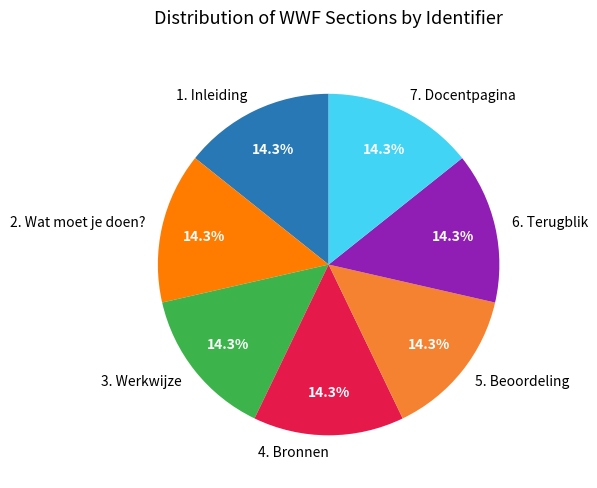

How many slices are in this pie chart?

7